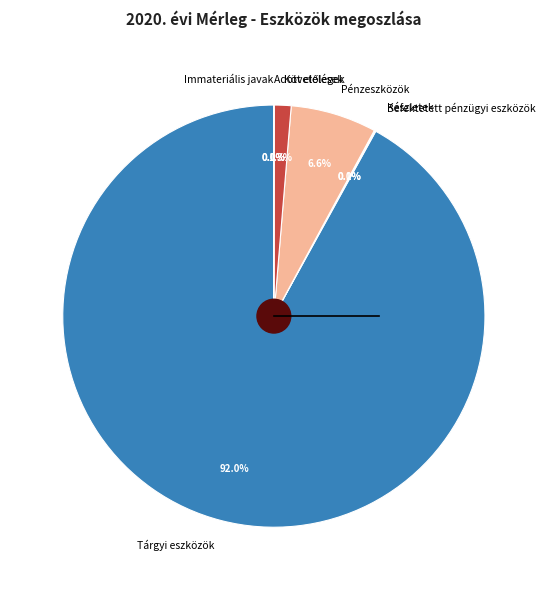

Which slice is the largest?

Tárgyi eszközök